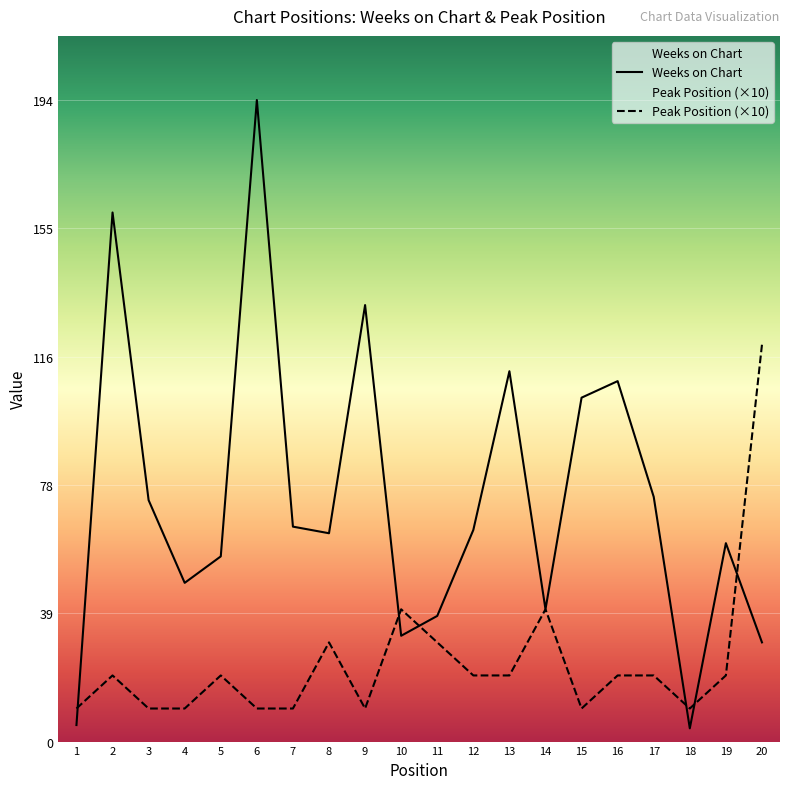

Rank the series by their average value, from highest to lowest.

Weeks on Chart, Peak Position